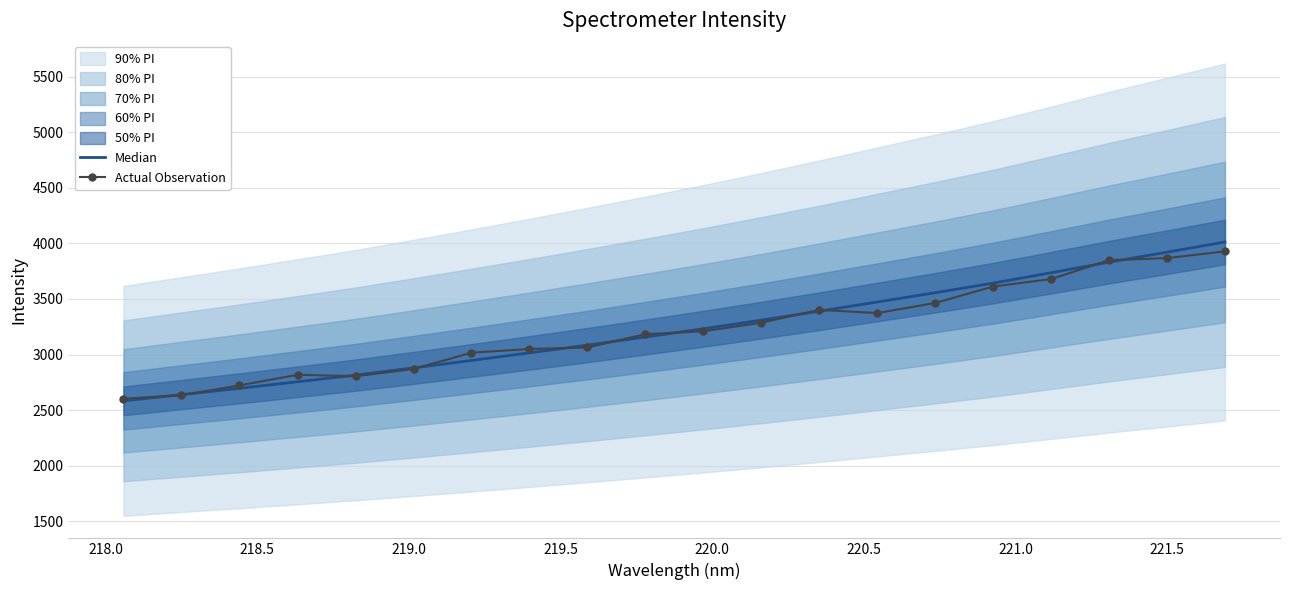

In Actual Observation, how many points are lower than both neighbors (excluding endpoints)?

2